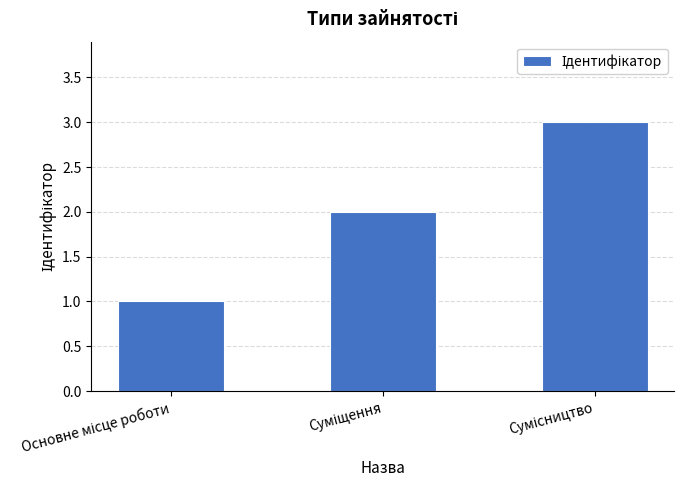

What is the sum of all values?

6